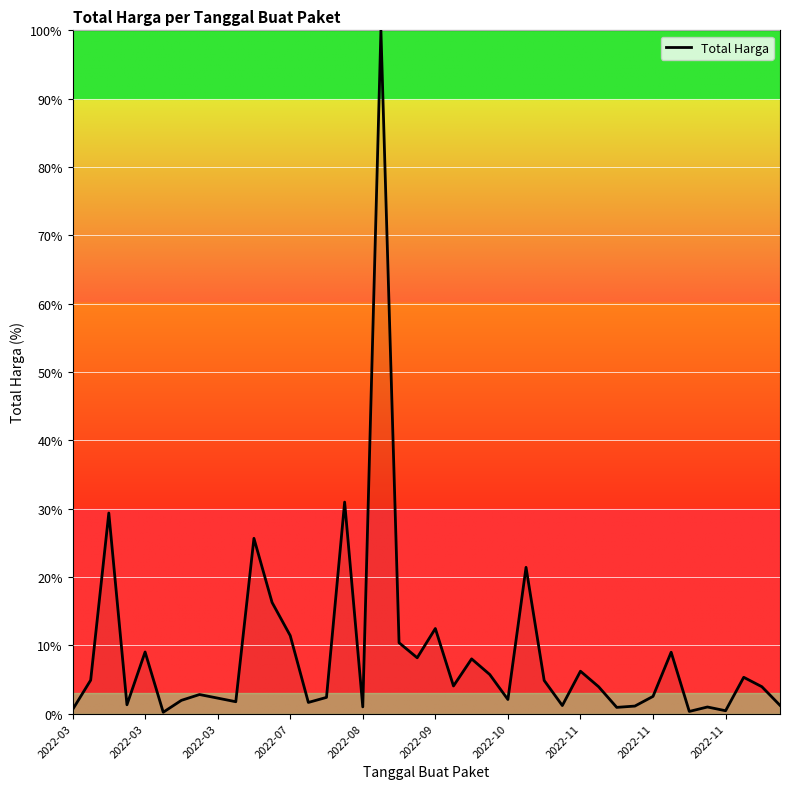

What is the maximum value shown in the chart?

100.0